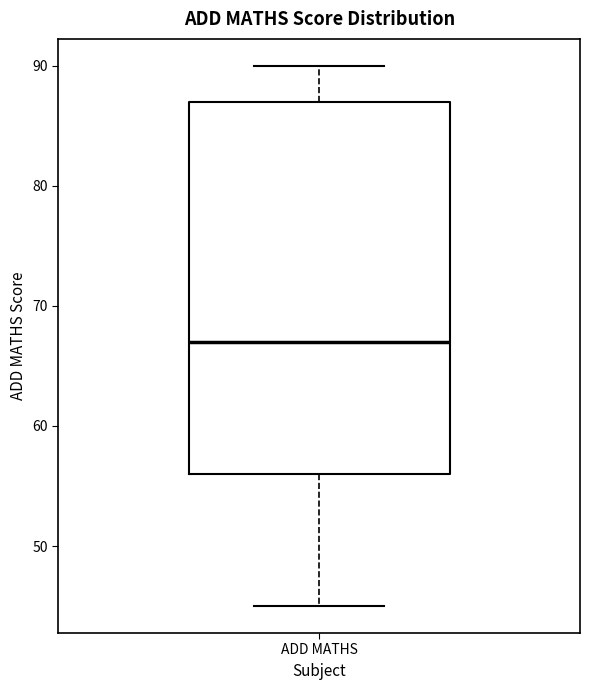

Read this box plot against the y-axis: the position of the median line, the range covered by the box, and the ends of both whiskers. The values are not printed on the chart, so give them approximately, as read against the axis.

median 67, box 56 to 87, whiskers 45 to 90